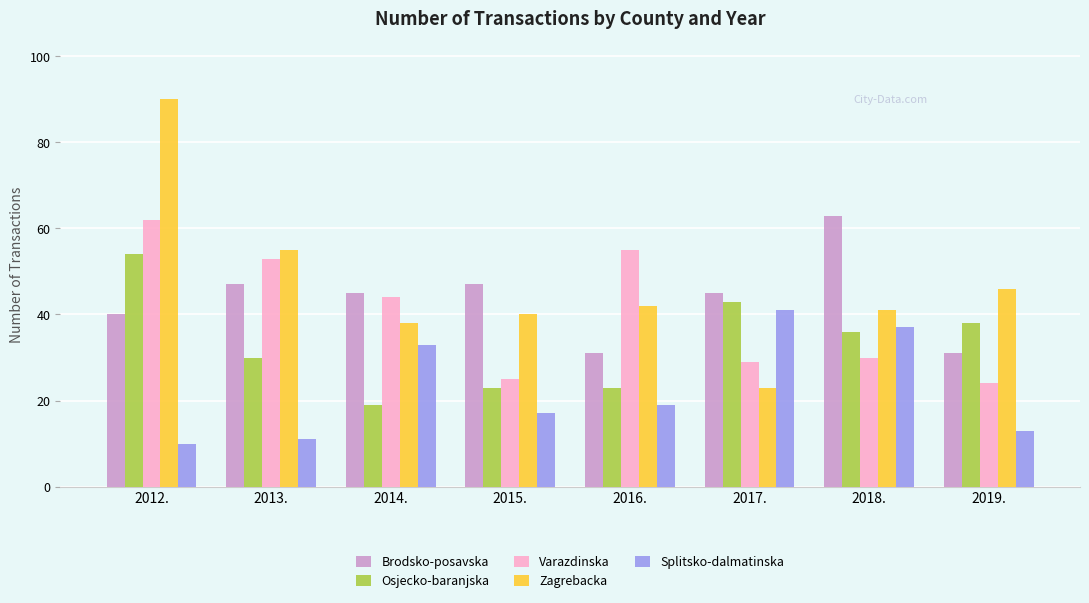

Reading left to right, extract all data points from this chart.

Brodsko-posavska: 2012.=40	2013.=47	2014.=45	2015.=47	2016.=31	2017.=45	2018.=63	2019.=31
Osjecko-baranjska: 2012.=54	2013.=30	2014.=19	2015.=23	2016.=23	2017.=43	2018.=36	2019.=38
Varazdinska: 2012.=62	2013.=53	2014.=44	2015.=25	2016.=55	2017.=29	2018.=30	2019.=24
Zagrebacka: 2012.=90	2013.=55	2014.=38	2015.=40	2016.=42	2017.=23	2018.=41	2019.=46
Splitsko-dalmatinska: 2012.=10	2013.=11	2014.=33	2015.=17	2016.=19	2017.=41	2018.=37	2019.=13